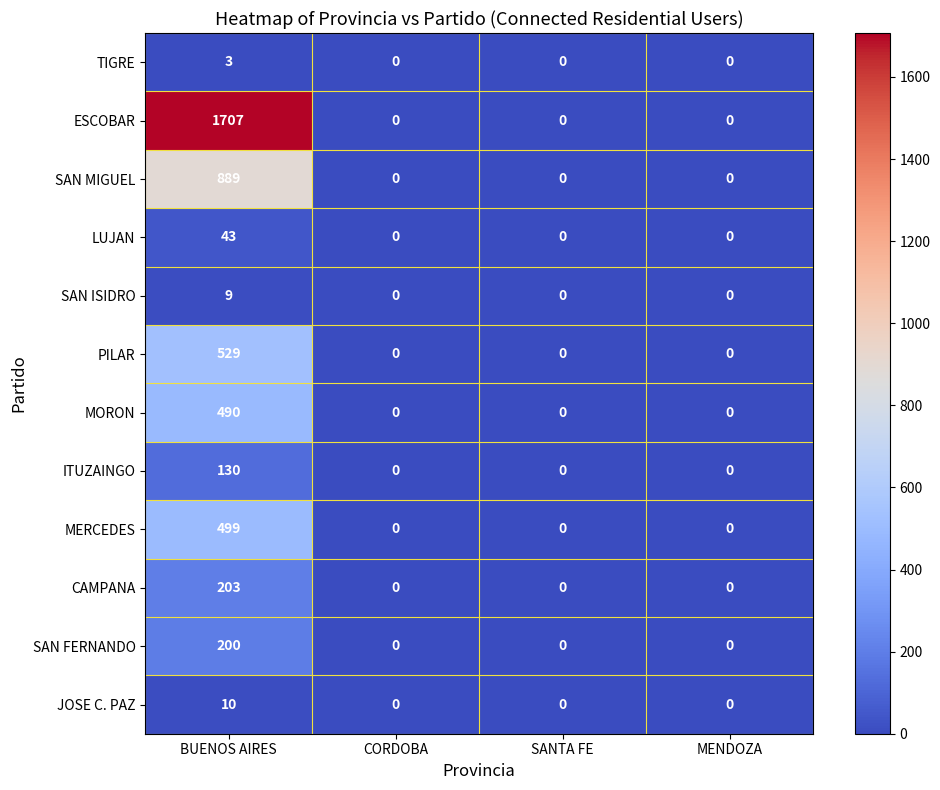

True or false: ITUZAINGO has a value of -56 at MENDOZA.

False